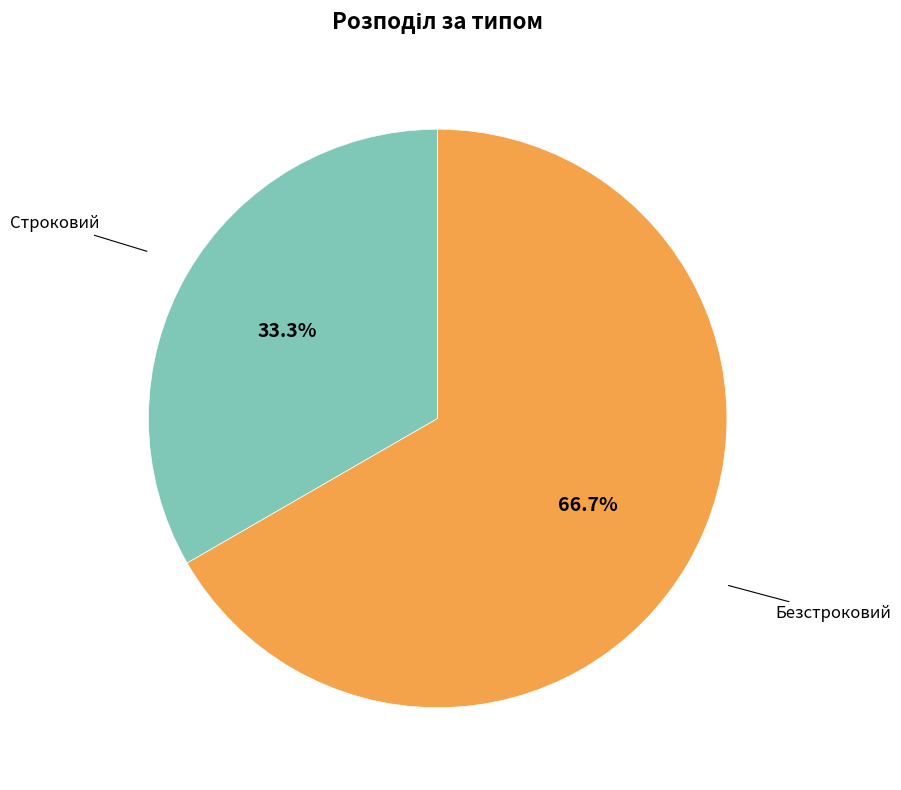

Between Строковий and Безстроковий, which is larger?

Безстроковий